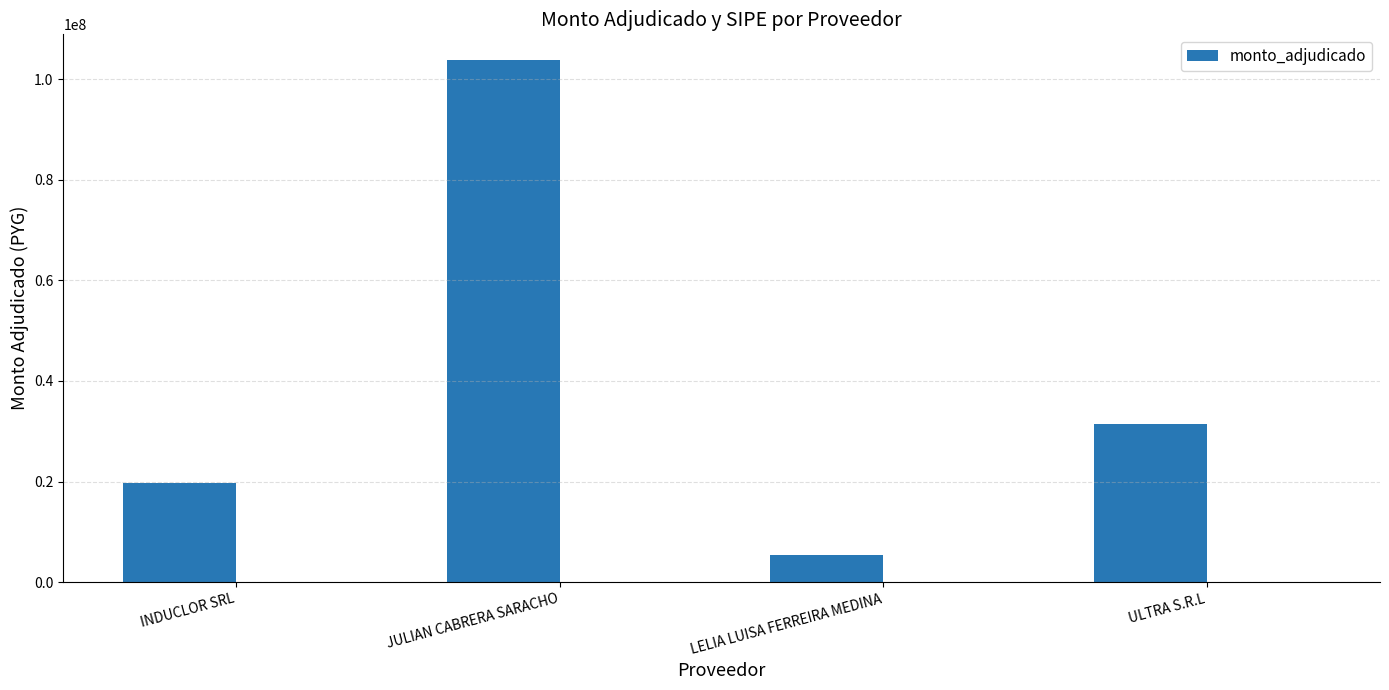

What is the difference between the second highest and minimum values?

26132600